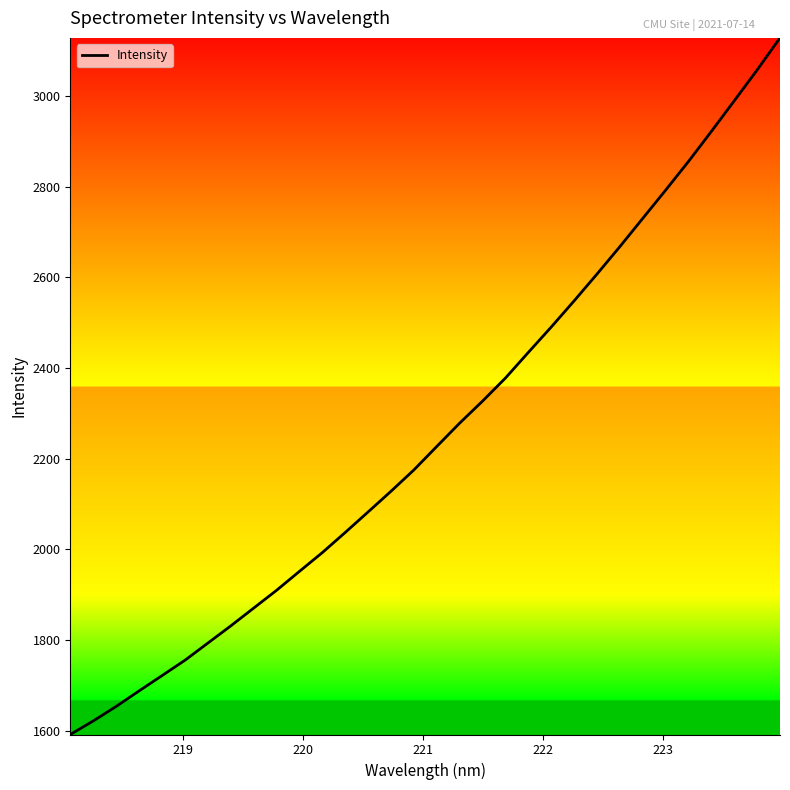

What is the sum of all values?

72233.3